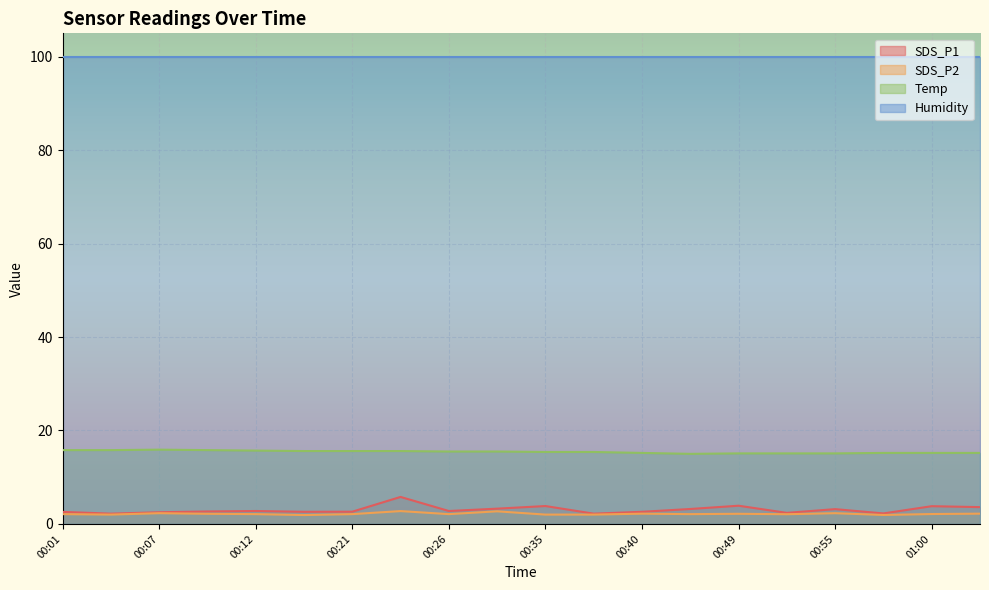

Which has a higher value, 00:29 or 00:52?

00:29